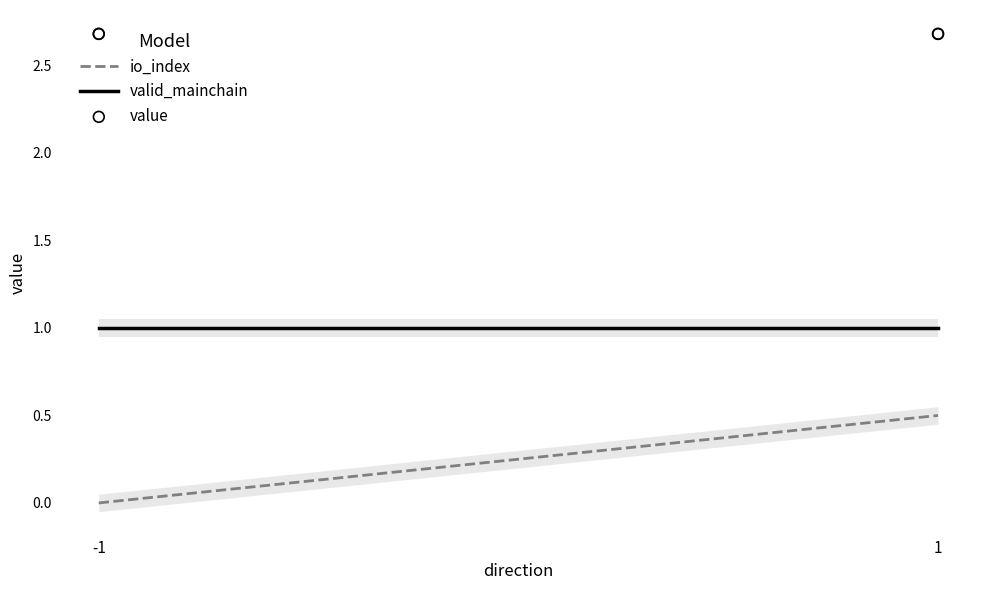

Which series contains the highest Y value?

value